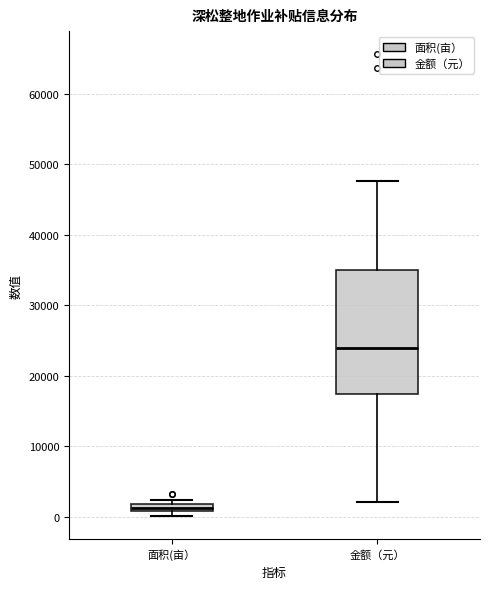

Which box's median line is the highest?

金额（元）